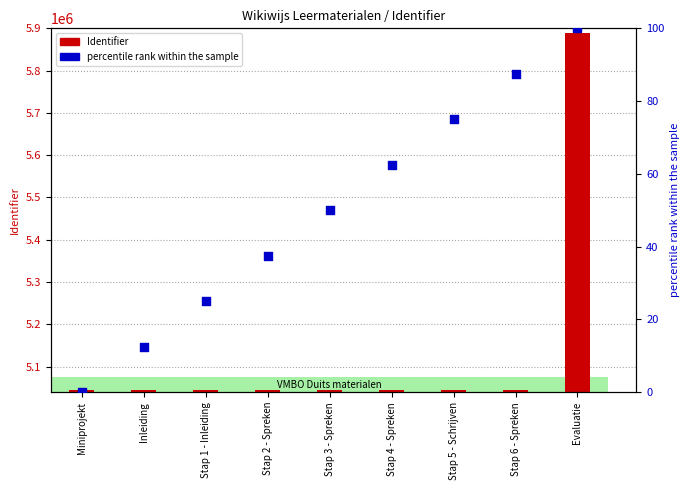

Is the value of Identifier (count) at Stap 6 - Spreken greater than the value of percentile rank within the sample at Stap 1 - Inleiding?

Yes